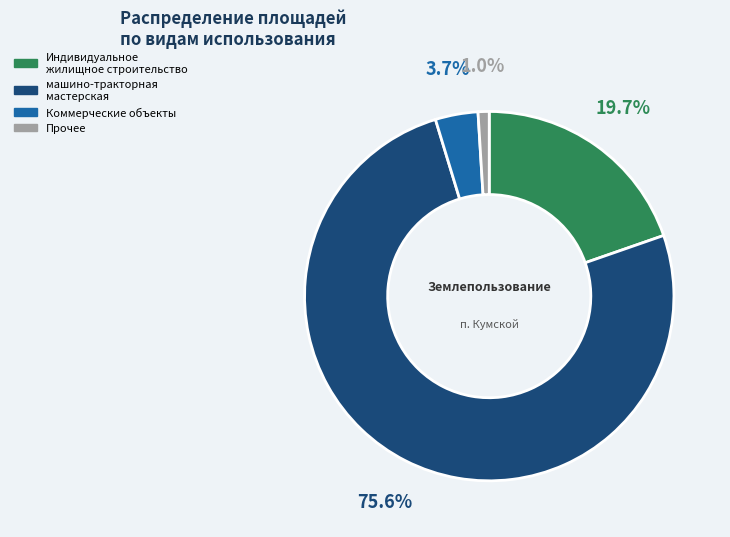

Does машино-тракторная мастерская account for over 50% of the chart?

Yes